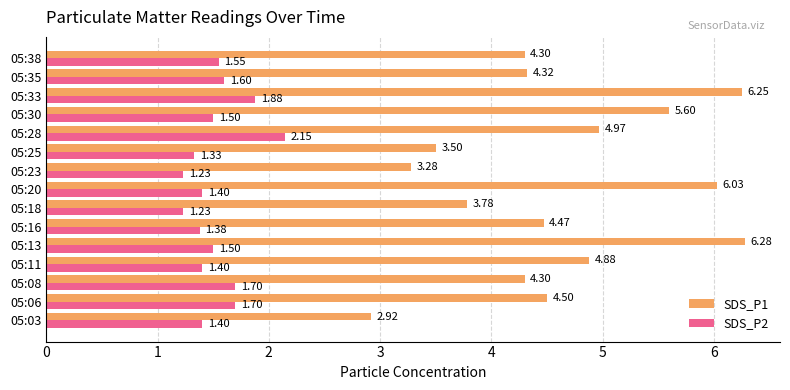

What is the sum of the SDS_P1 values at 05:20 and 05:16?

10.5